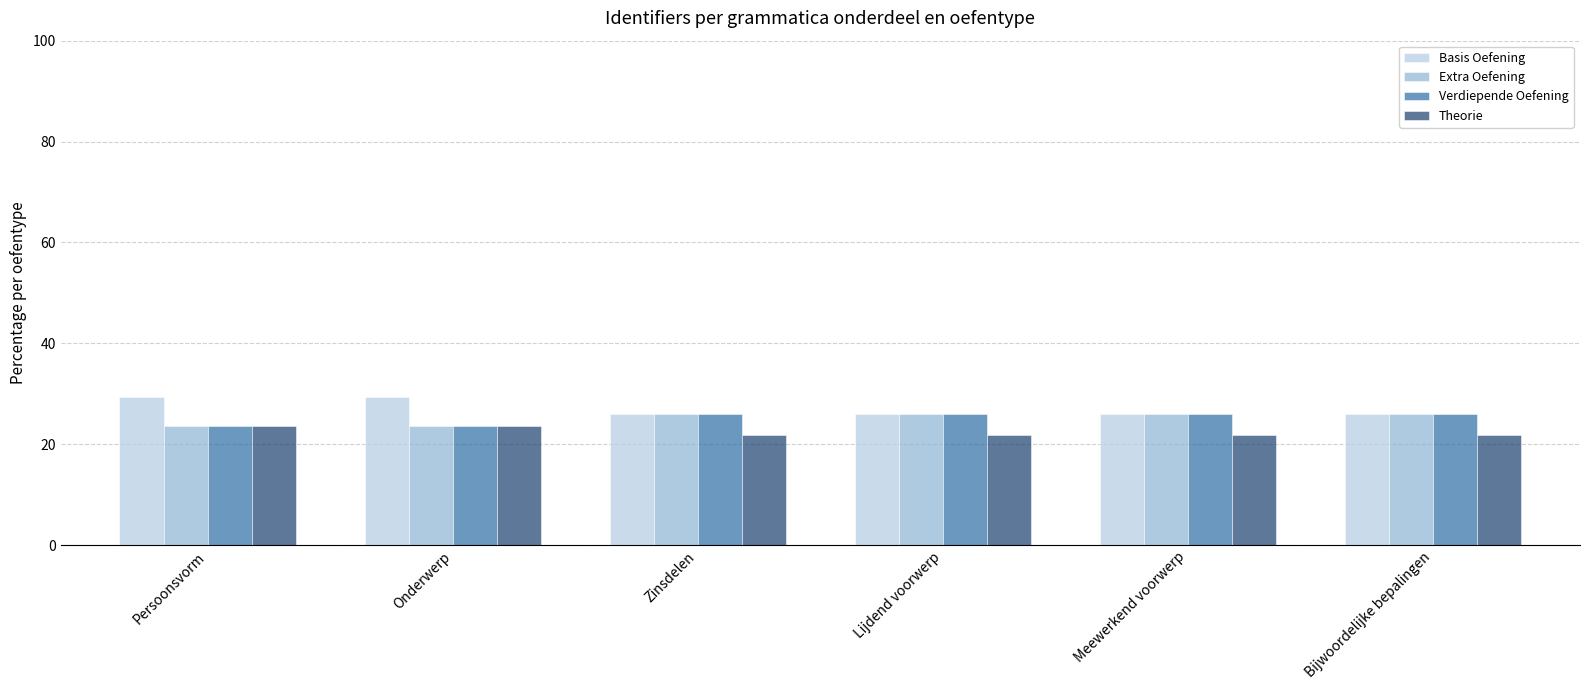

What is the maximum value for Theorie?

23.6